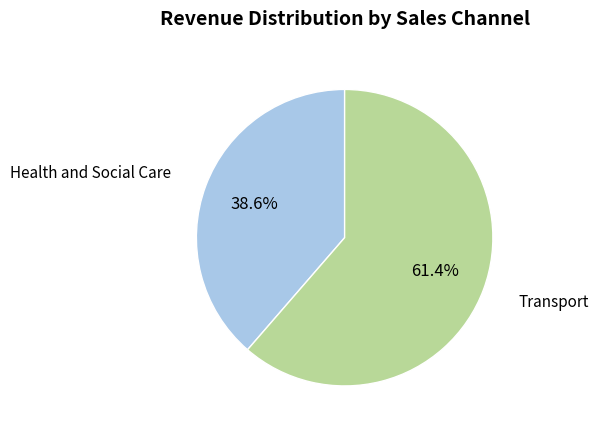

How many segments does this pie chart have?

2